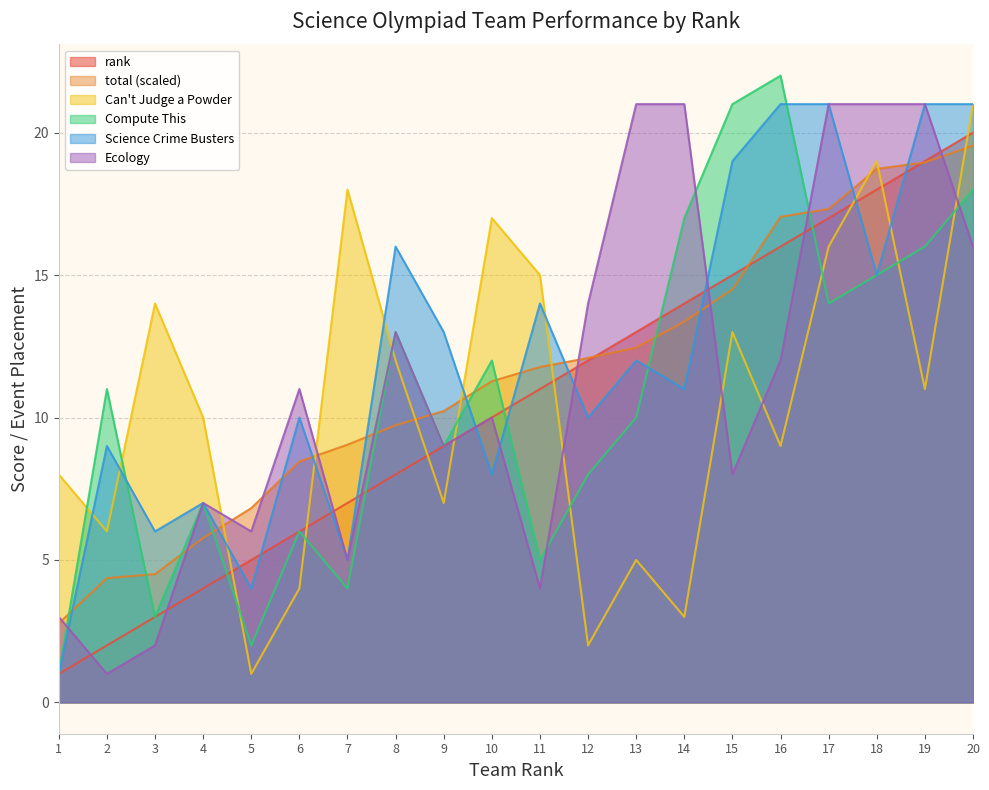

What is the lowest value of the total series?

2.8